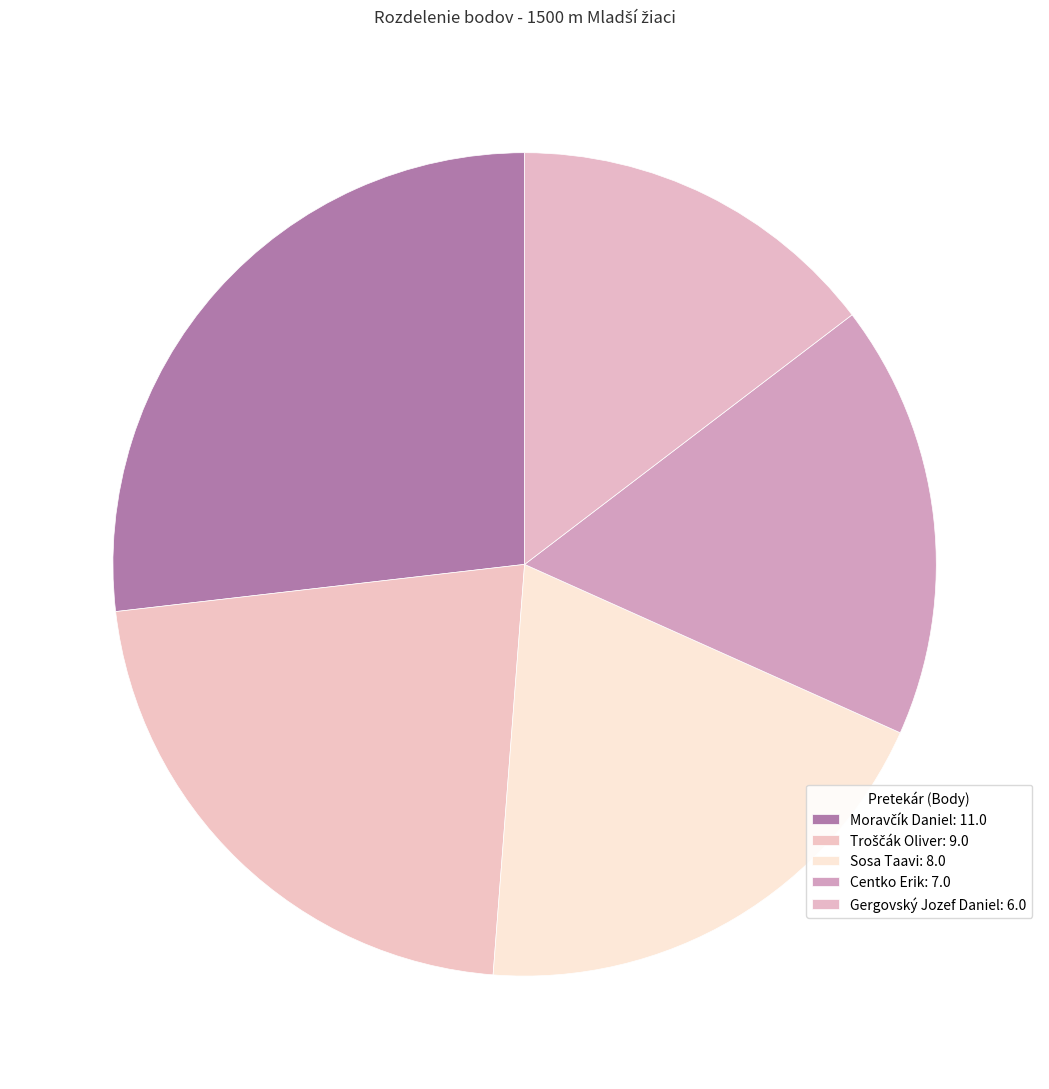

Does Sosa Taavi account for over 50% of the chart?

No